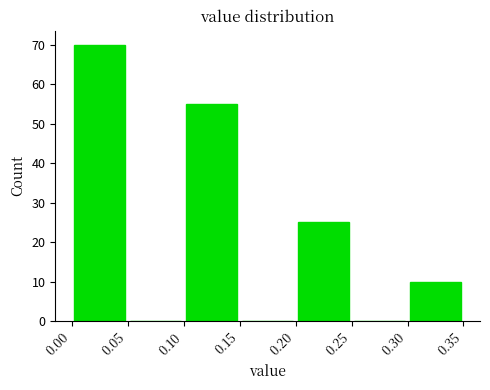

How tall is the bar that spans 0.20 to 0.25 on the x-axis? The values are not printed on the chart, so give them approximately, as read against the axis.

25